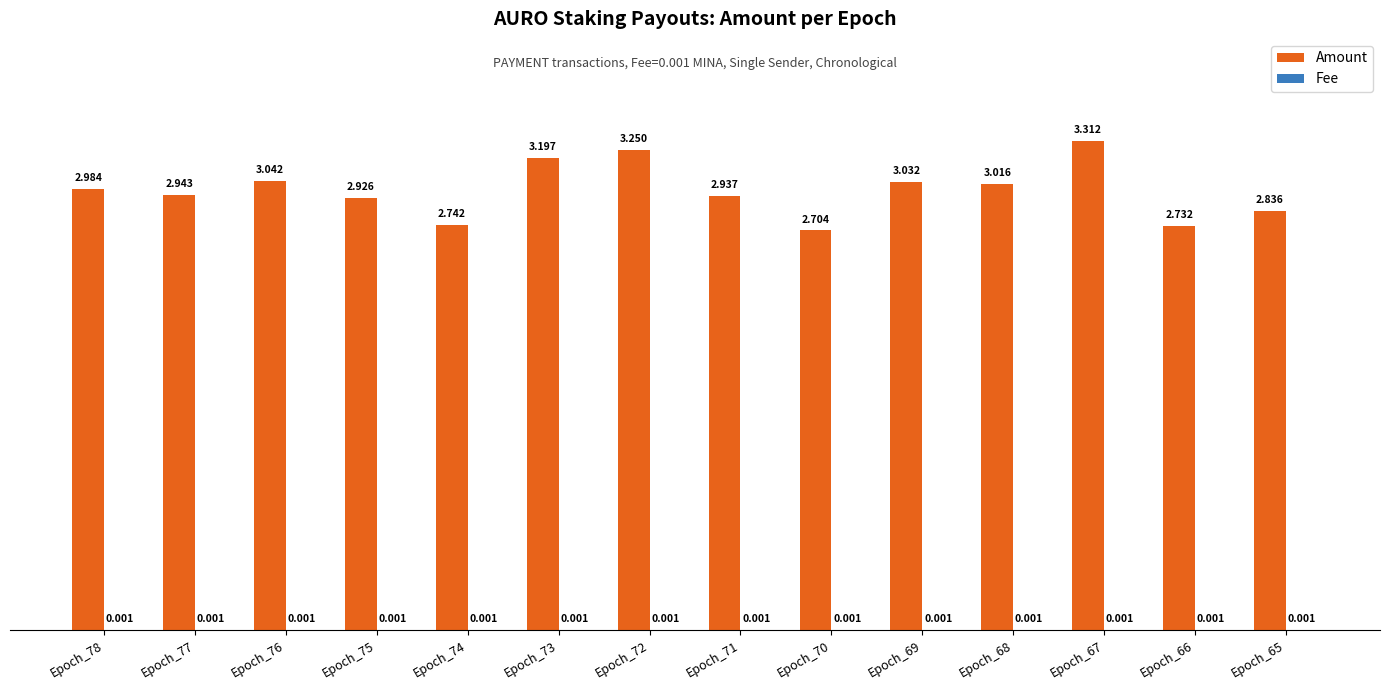

Which series changed the most between Epoch_76 and Epoch_73?

Amount